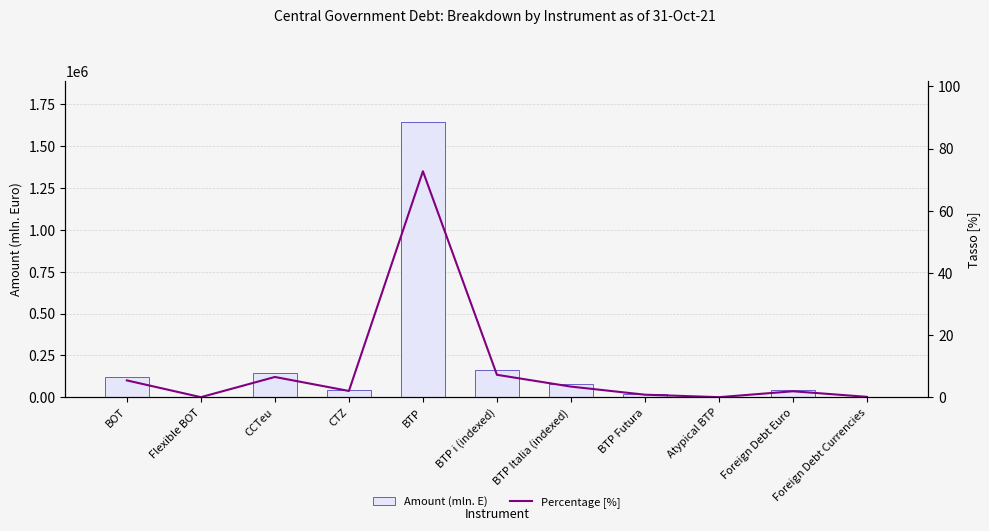

What is the label of the 4th bar from the right?

BTP Futura